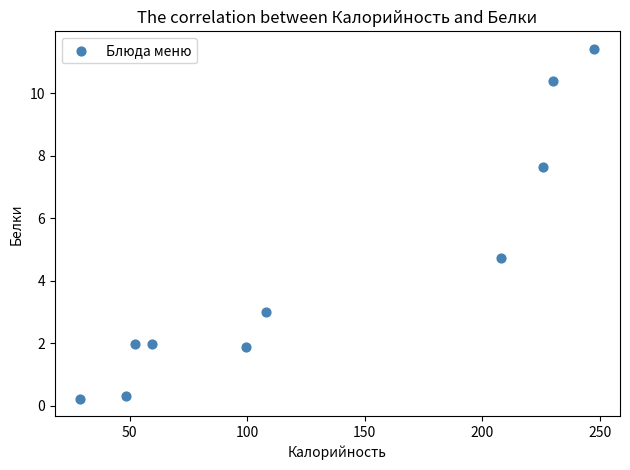

What is the average Y value?

4.4